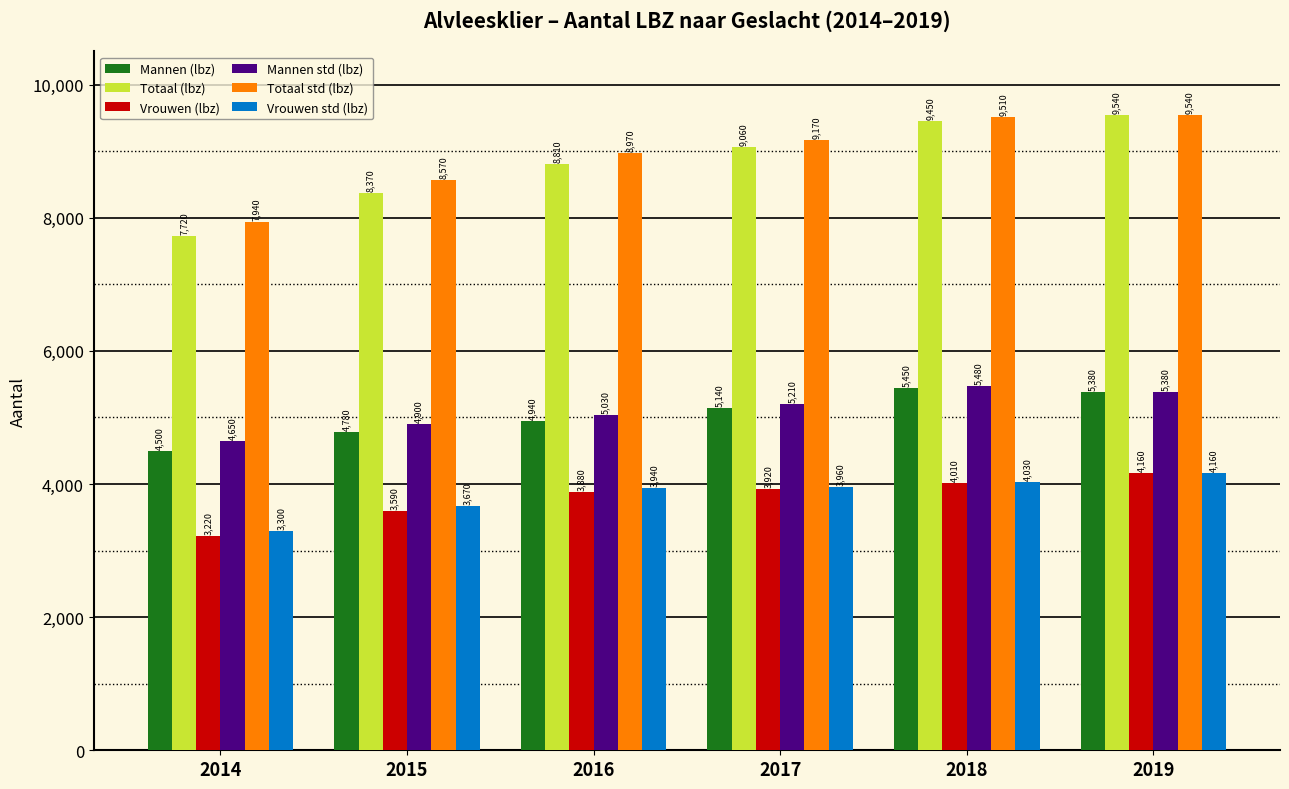

List the labels in order of Totaal std (lbz) value, largest first.

2019, 2018, 2017, 2016, 2015, 2014